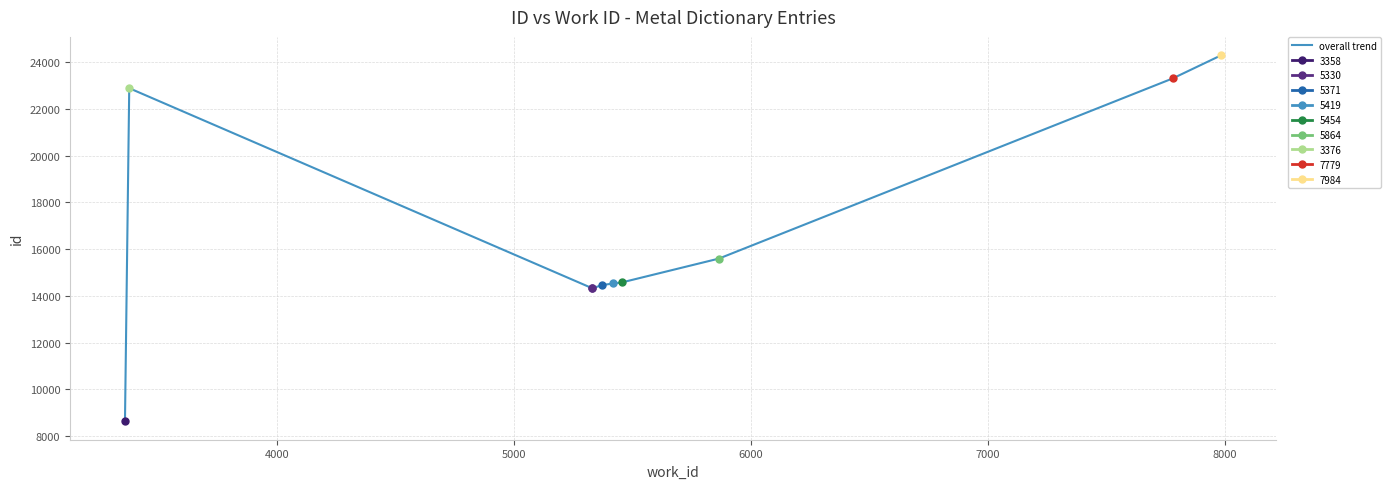

How many lines are shown in the chart?

1